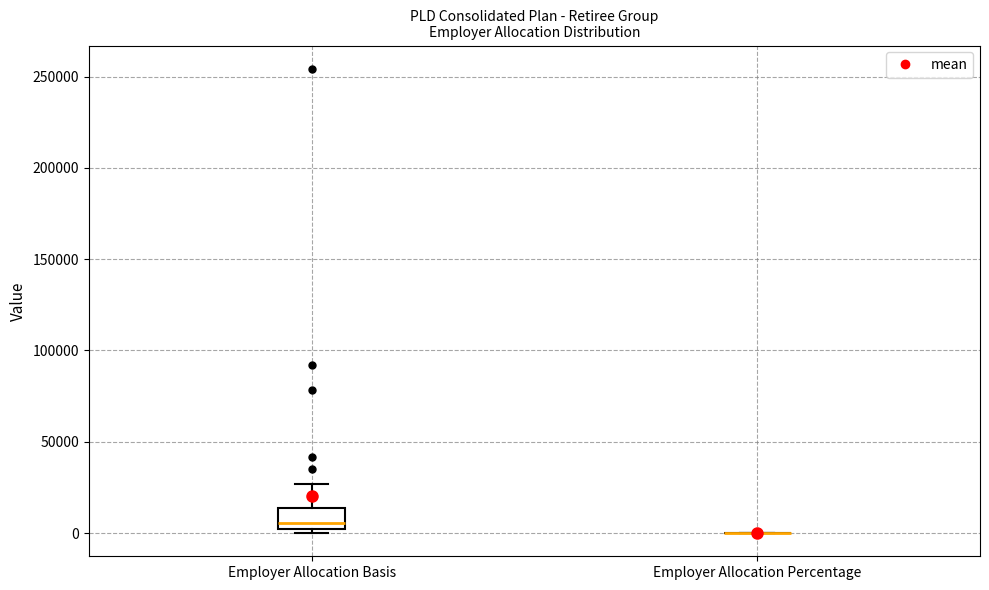

Reading left to right, read every box against the y-axis: the position of its median line, the range the box covers, and the ends of its whiskers. The values are not printed on the chart, so give them approximately, as read against the axis.

Employer Allocation Basis: median 5000, box 0 to 15000, whiskers 0 (just below the box's lower edge) to 25000
Employer Allocation Percentage: box collapsed to a line at 0, whiskers 0 to 0